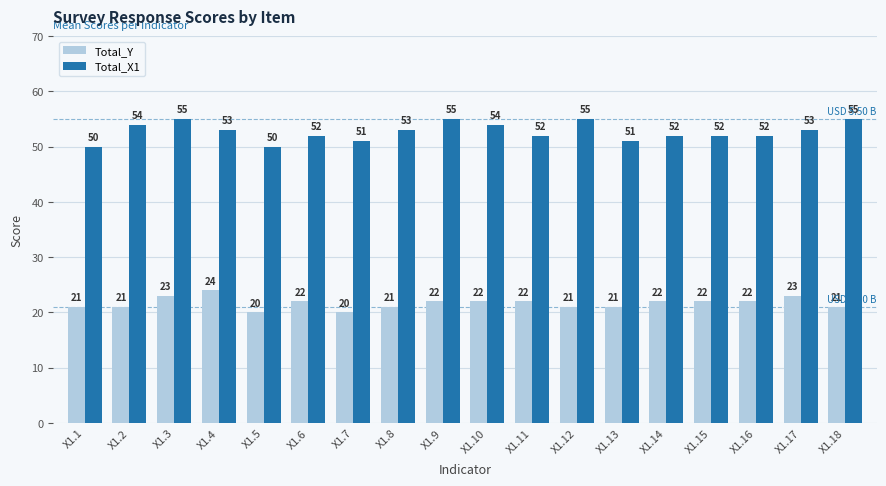

Are the bars horizontal?

No